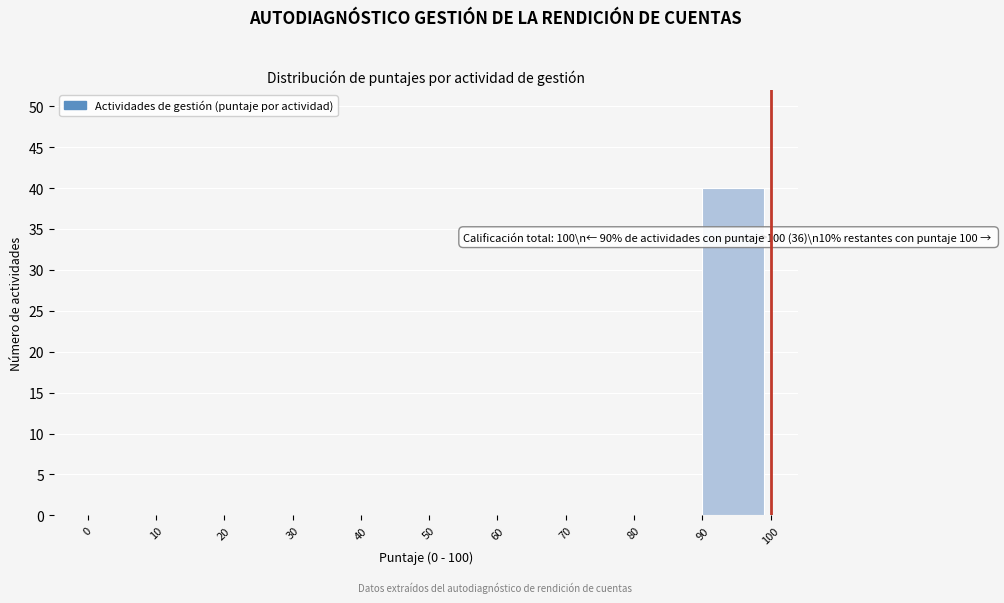

Over which range of the x-axis is the bar tallest?

90 to 100